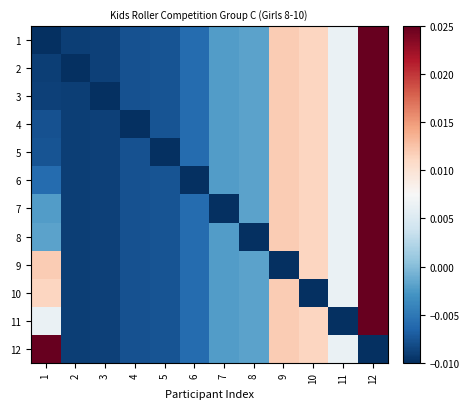

Which series has the largest total across all categories?

1